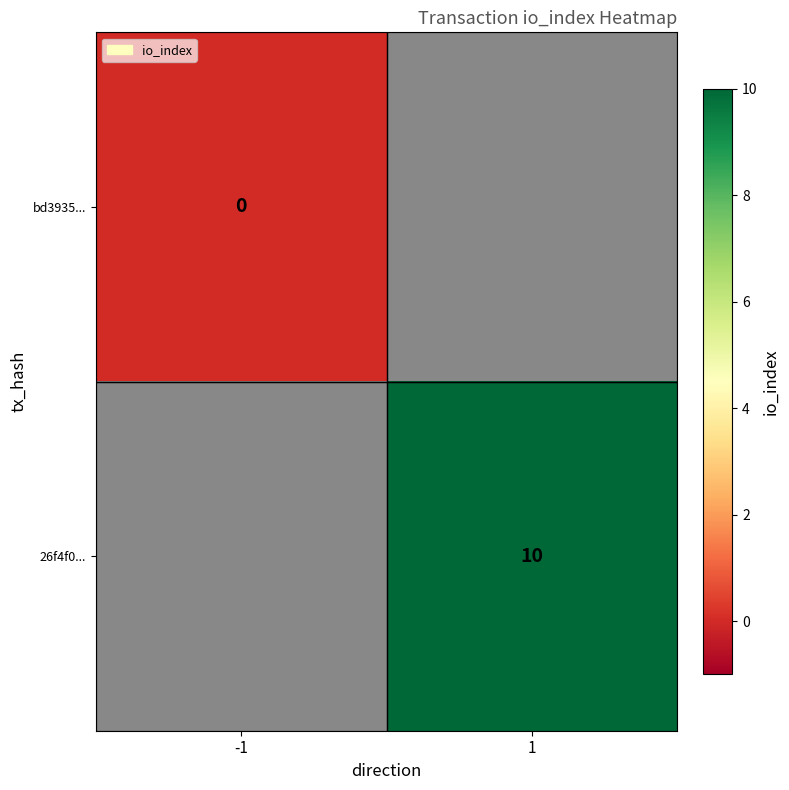

The value of 26f4f0... at 1 is 10. True or false?

True